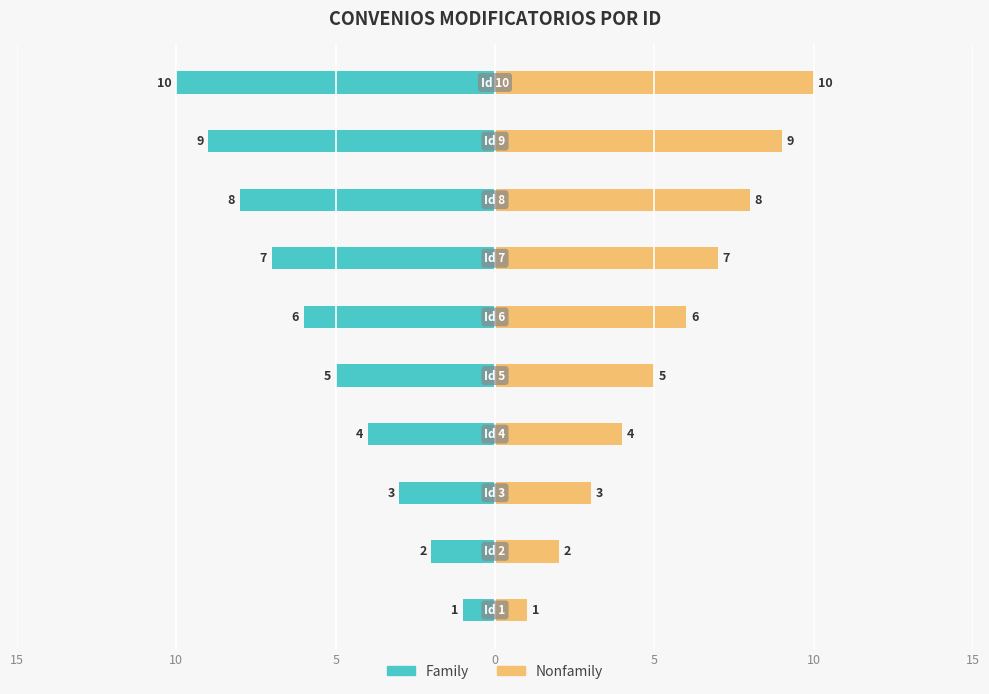

What is the difference between the maximum and minimum values in the Nonfamily series?

9